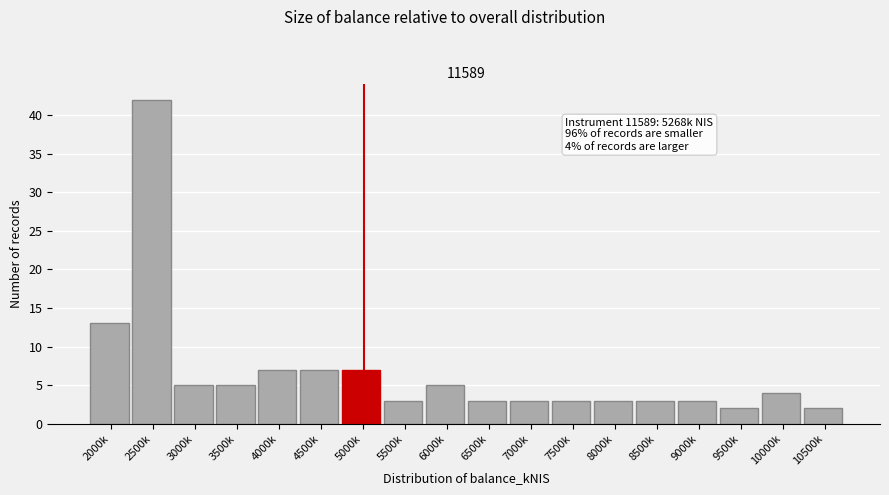

Reading right to left, list all the values displayed in this chart.

10500k=2	10000k=4	9500k=2	9000k=3	8500k=3	8000k=3	7500k=3	7000k=3	6500k=3	6000k=5	5500k=3	5000k=7	4500k=7	4000k=7	3500k=5	3000k=5	2500k=42	2000k=13